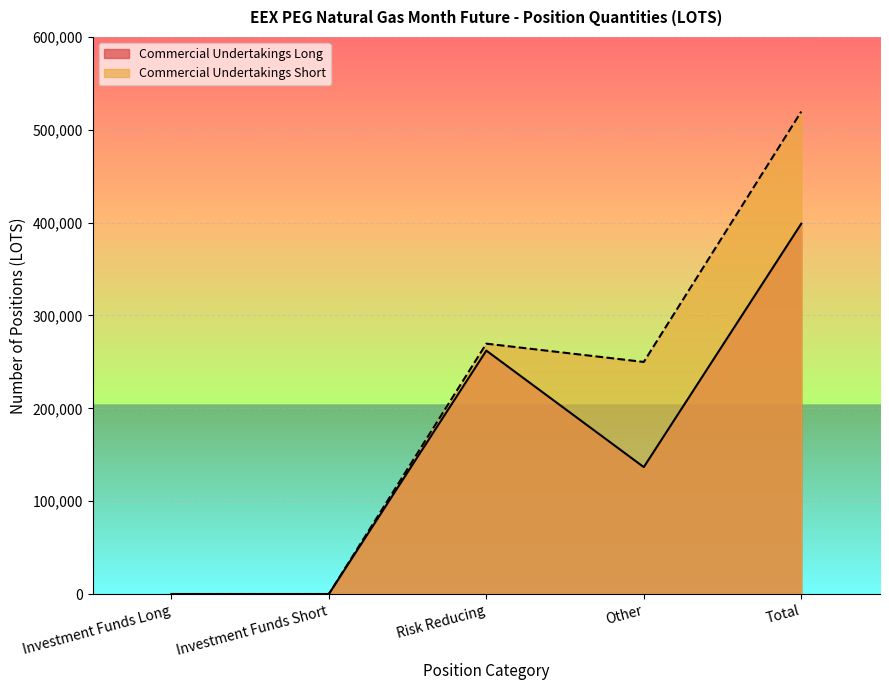

At which label is Commercial Undertakings Long closest to 199433?

Other